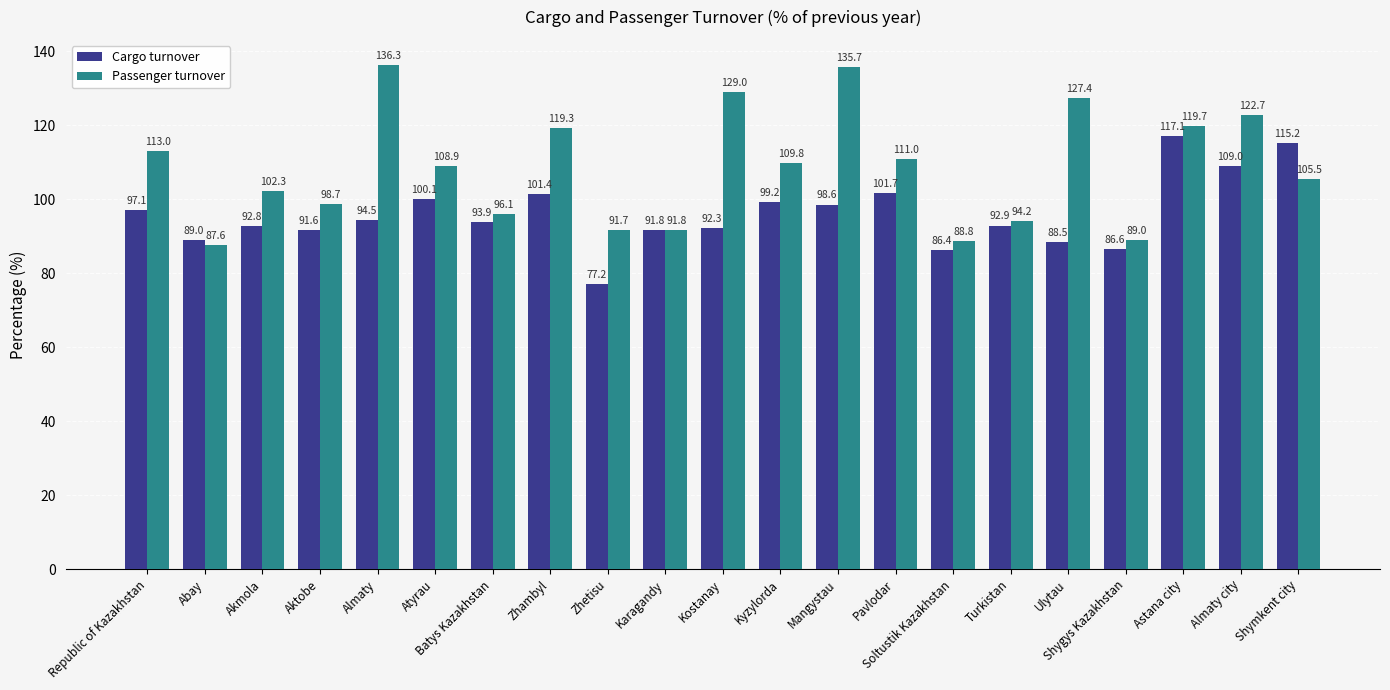

What is the sum of the Cargo turnover values at Pavlodar and Atyrau?

201.8